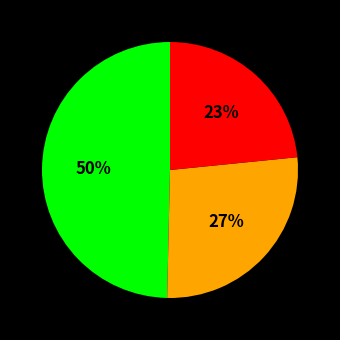

How many slices are in this pie chart?

3